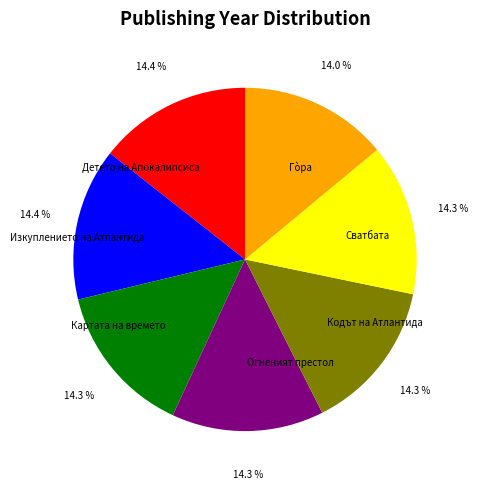

What percentage is the Гòра slice, to the nearest percent?

14%